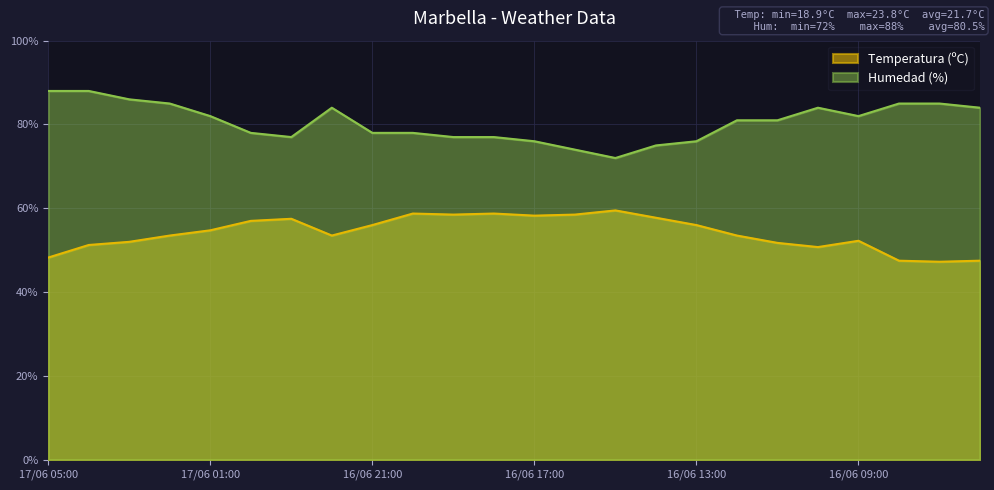

What is the maximum value for Temperatura (ºC)?

59.5